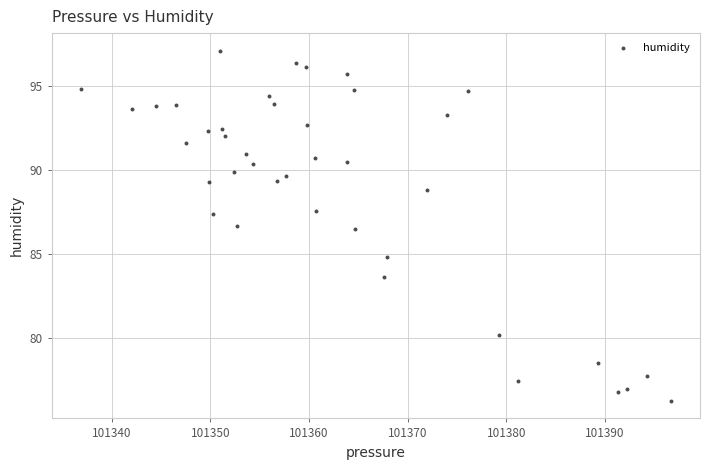

What is the range of X values (max minus min)?

59.8